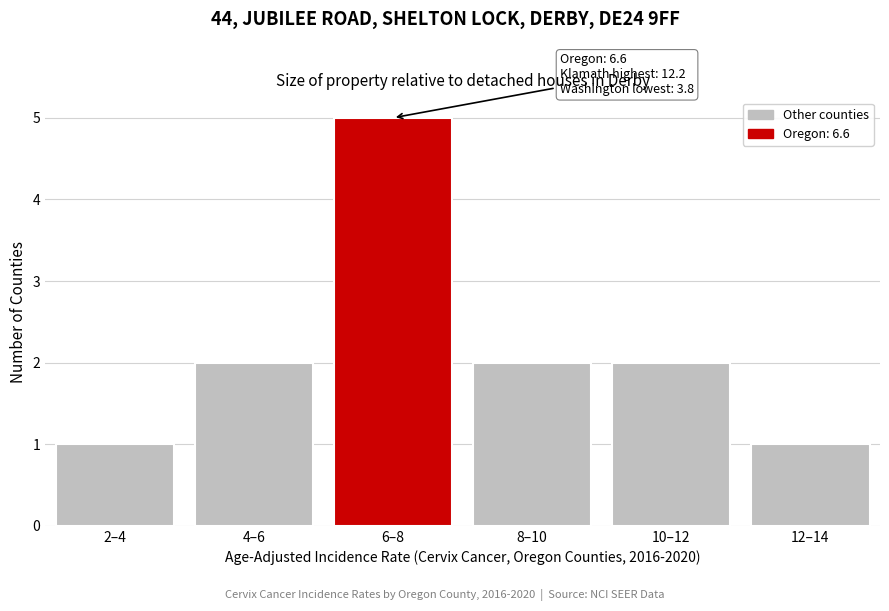

Reading left to right, what are all the values shown in this chart?

2–4=1	4–6=2	6–8=5	8–10=2	10–12=2	12–14=1